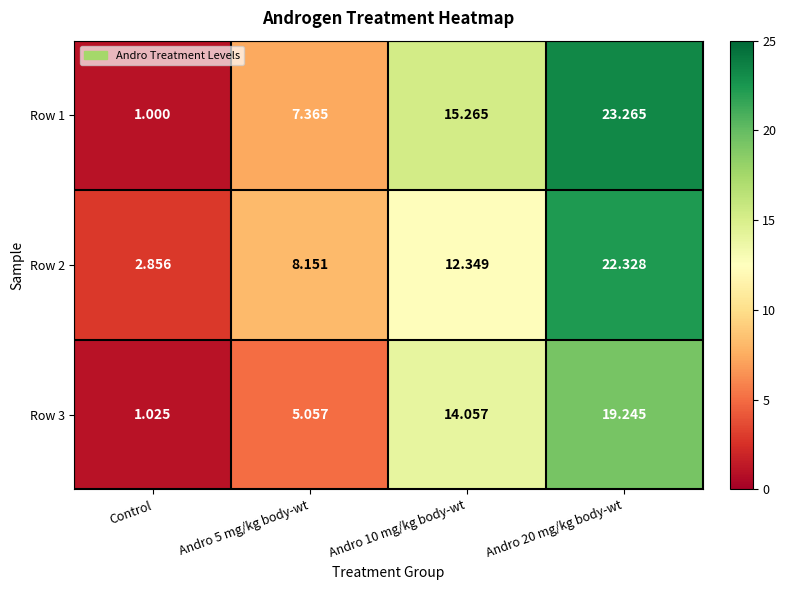

Which series has the largest total across all categories?

Row 1